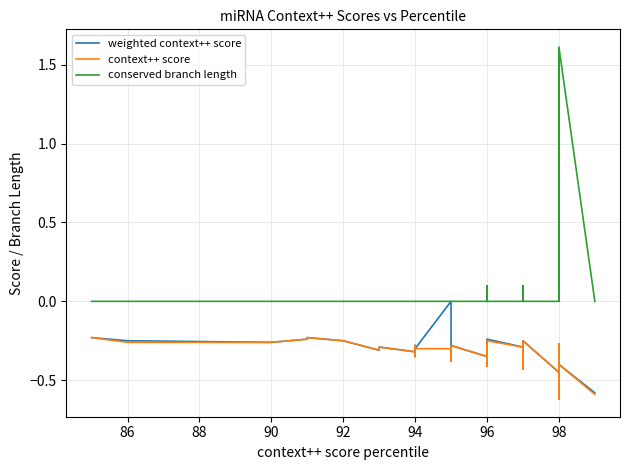

How many values in conserved branch length are above zero?

5